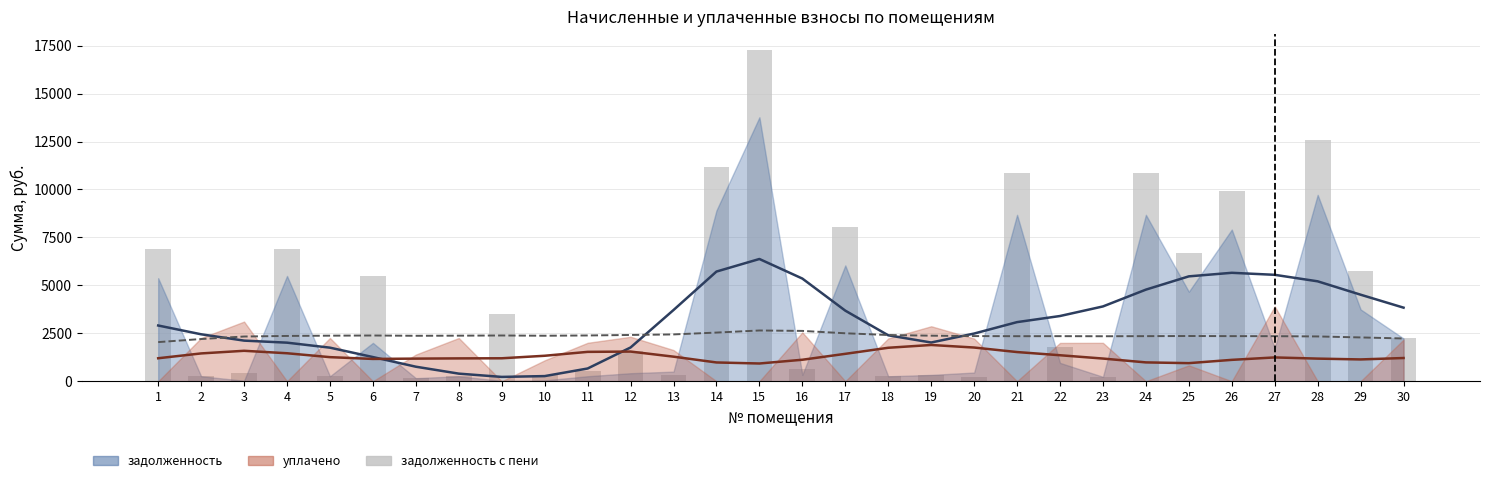

Rank the categories by задолженность (пени) value from lowest to highest.

27, 7, 20, 23, 18, 8, 2, 5, 19, 10, 13, 3, 11, 16, 12, 22, 30, 9, 6, 29, 25, 1, 4, 17, 26, 21, 24, 14, 28, 15